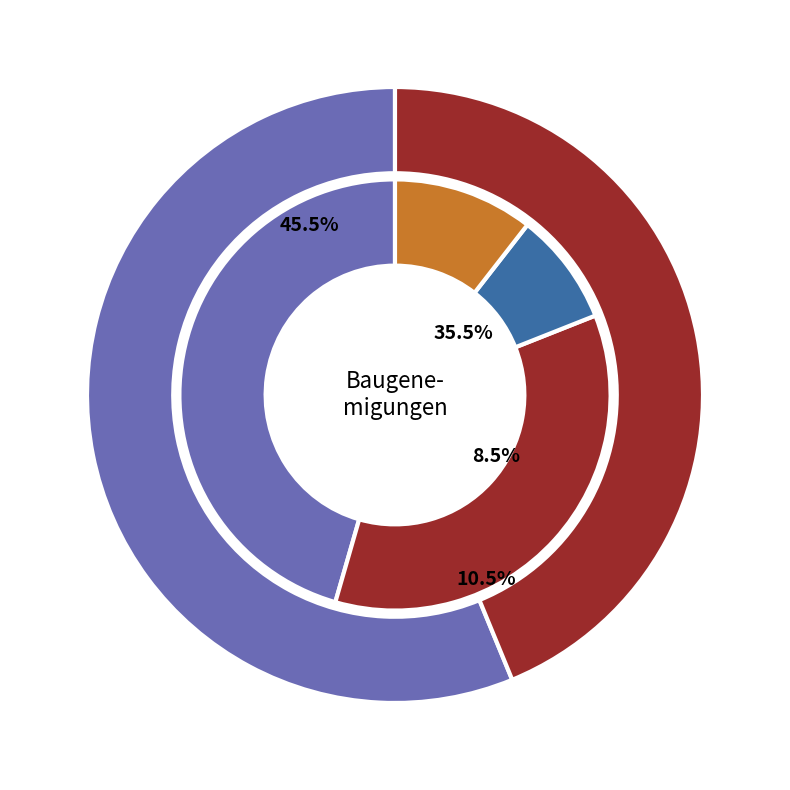

Does any single category account for the majority?

No